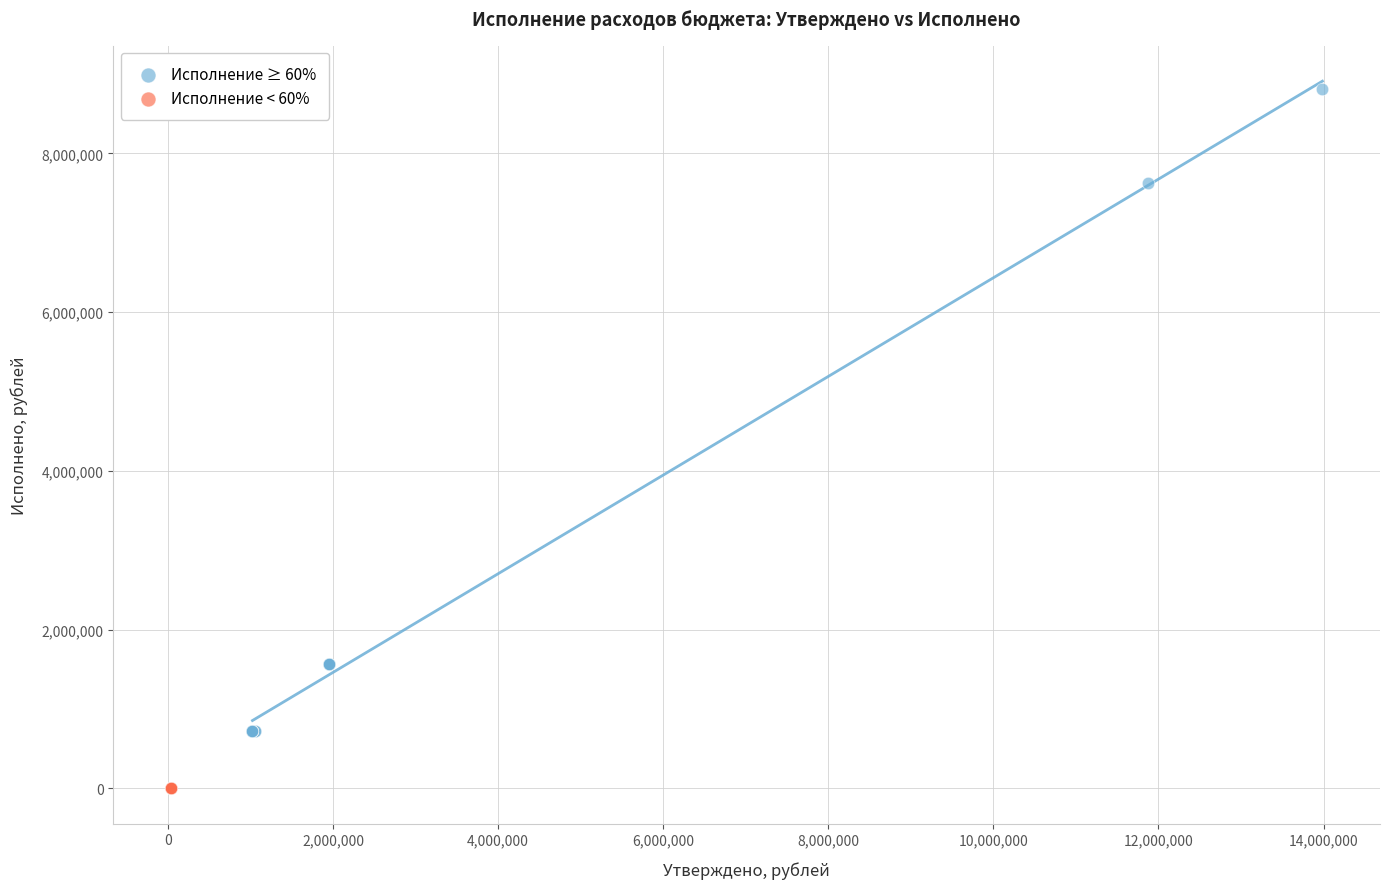

Which series contains the lowest Y value?

Исполнение < 60%